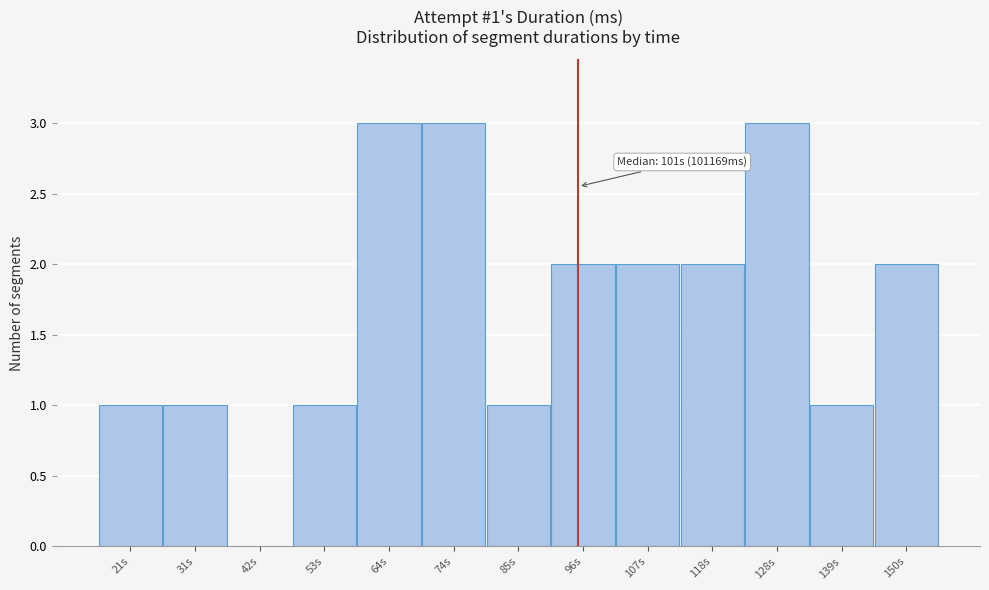

Reading left to right, what are all the values shown in this chart?

21s=1	31s=1	42s=0	53s=1	64s=3	74s=3	85s=1	96s=2	107s=2	118s=2	128s=3	139s=1	150s=2